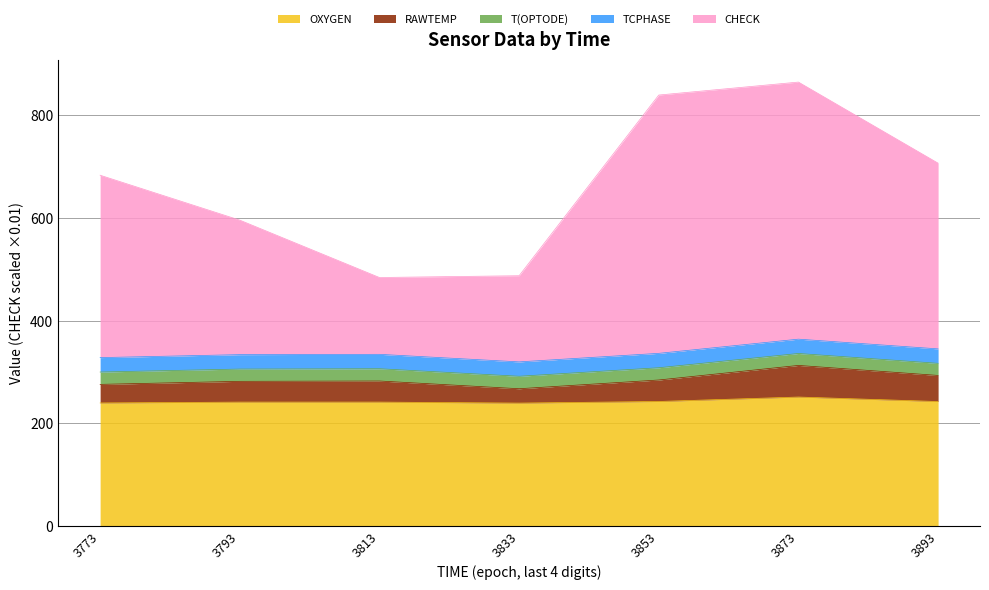

What is the minimum value for OXYGEN?

239.1